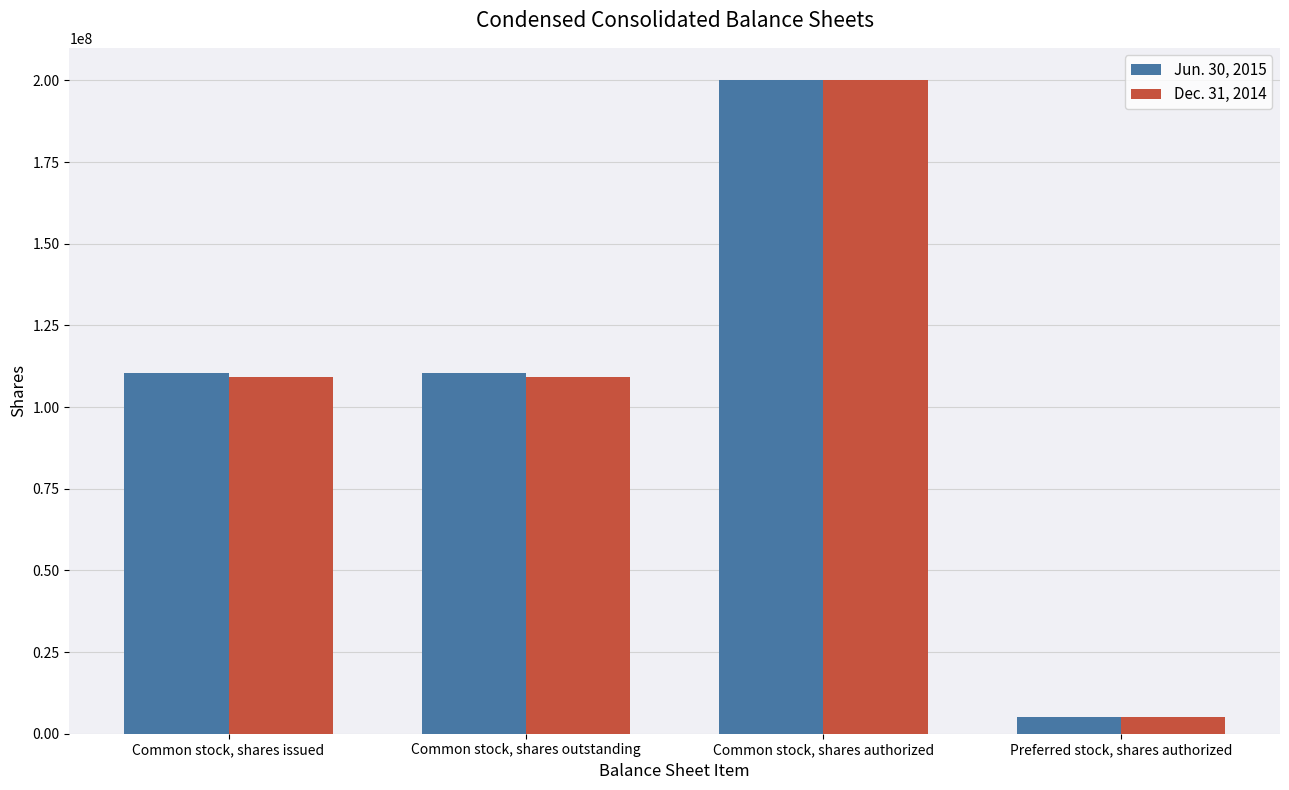

Is the value of Dec. 31, 2014 at Preferred stock, shares authorized greater than the value of Jun. 30, 2015 at Common stock, shares authorized?

No